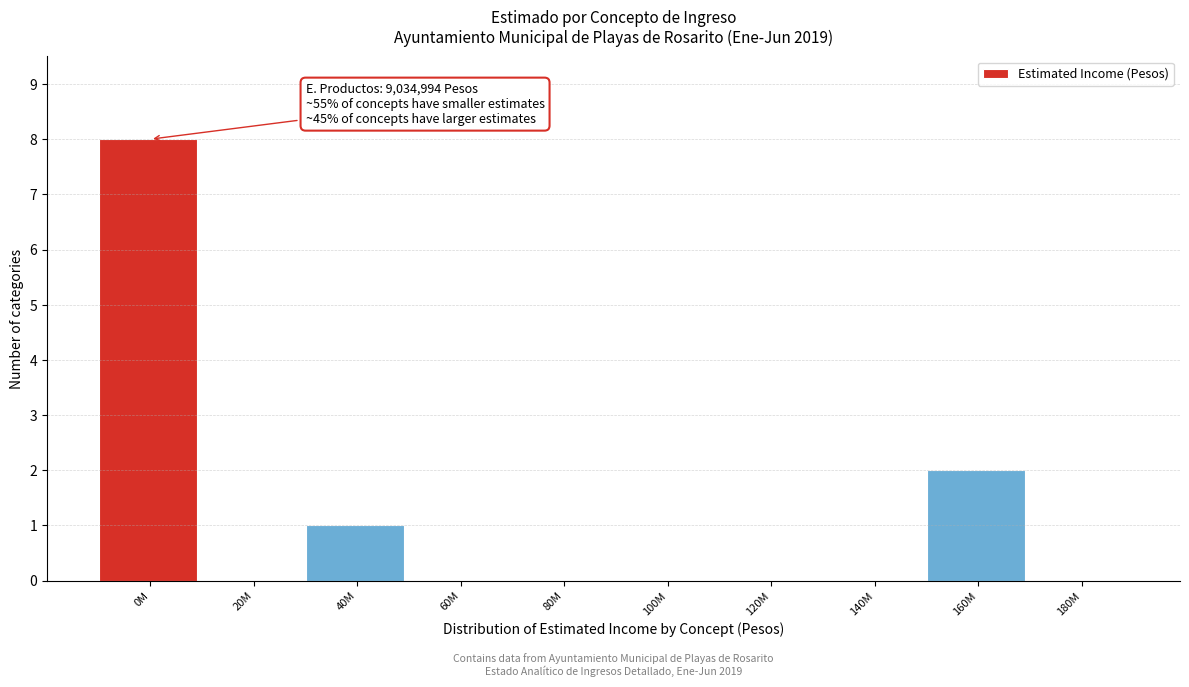

Reading left to right, list all the values displayed in this chart.

0M=8	20M=0	40M=1	60M=0	80M=0	100M=0	120M=0	140M=0	160M=2	180M=0